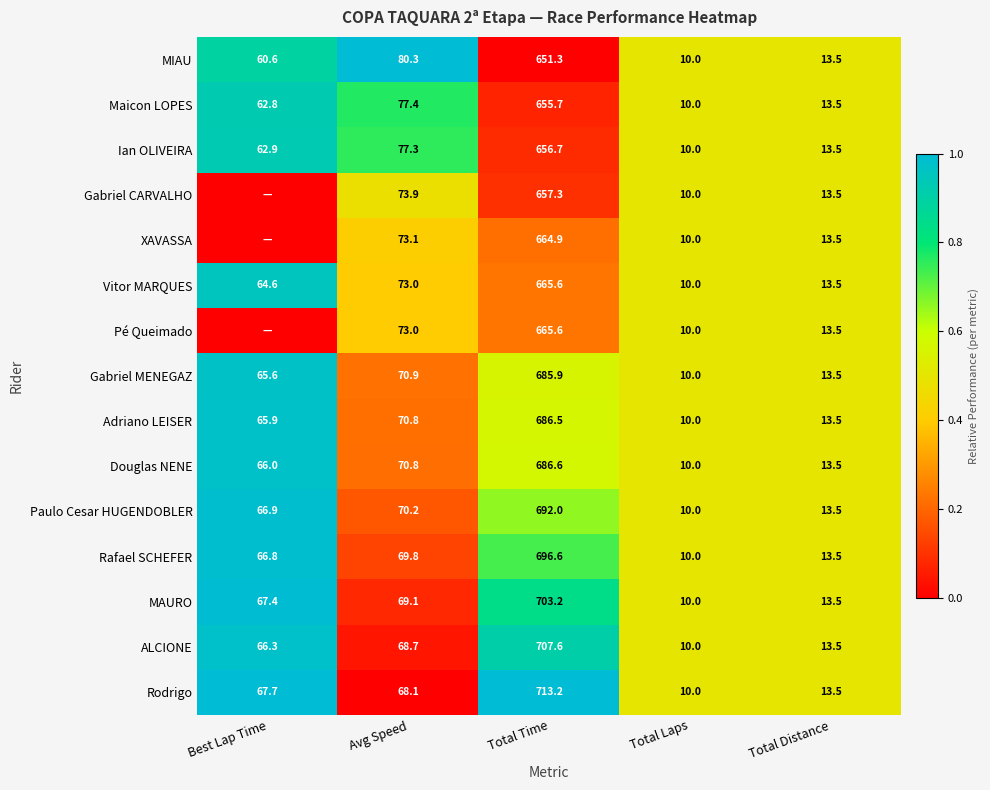

Which has a higher value, Avg Speed or Total Distance?

Avg Speed